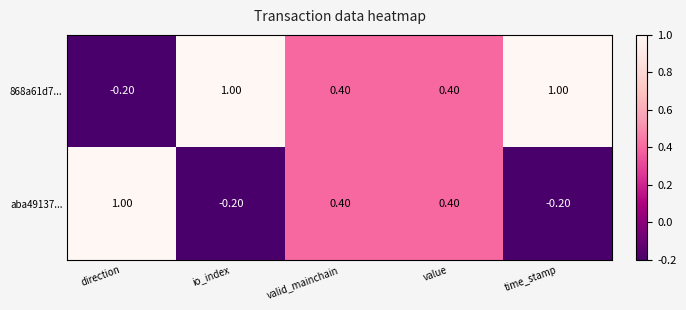

Rank the series by their average value, from highest to lowest.

868a61d7..., aba49137...